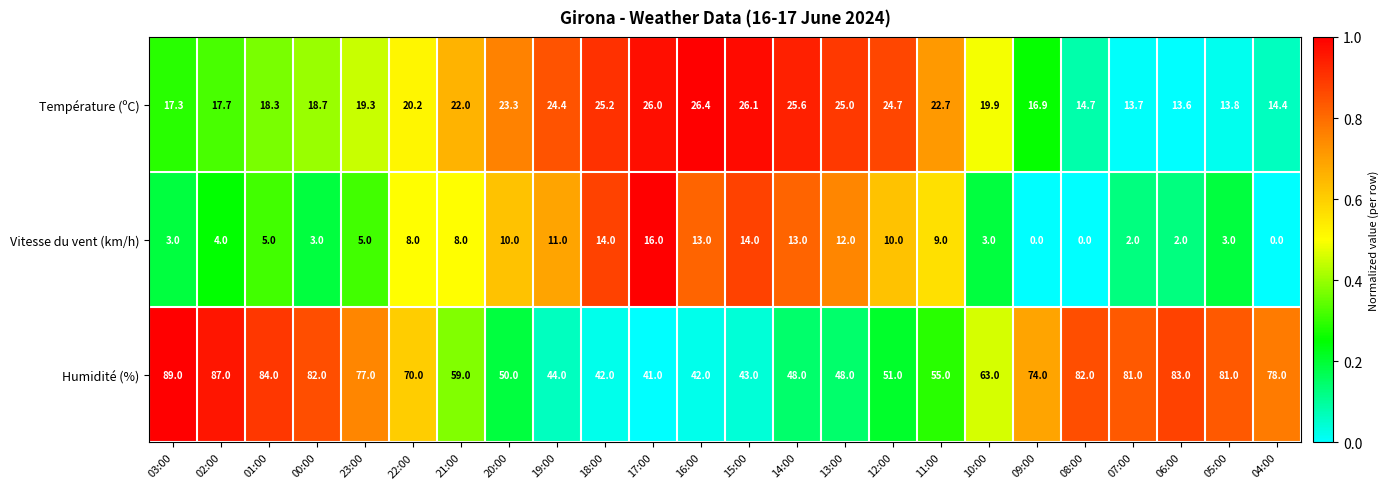

At how many categories does at least one series exceed 0?

24